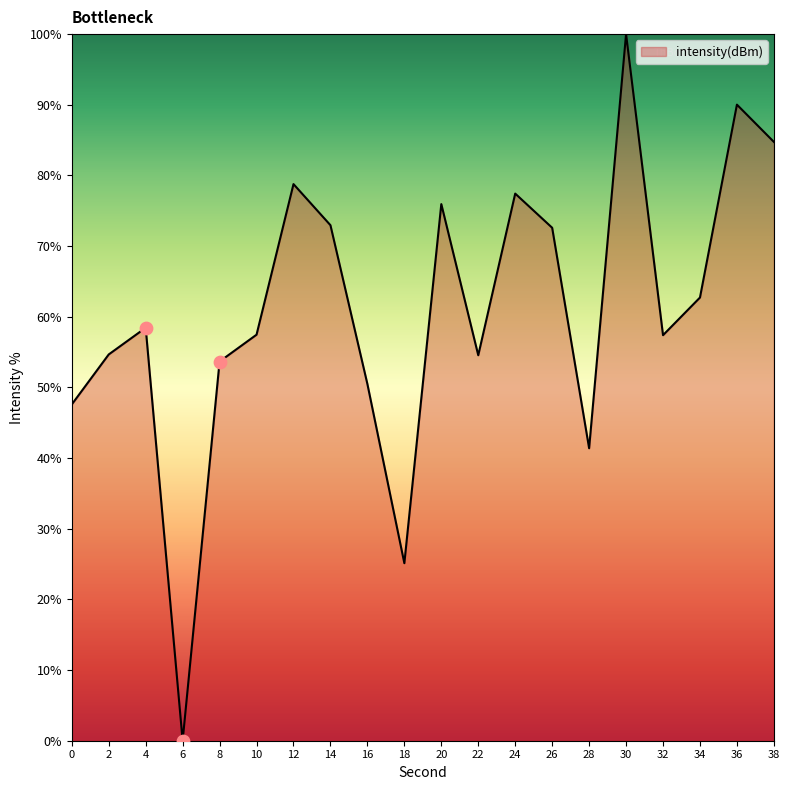

What is the change in value from 16 to 18?

-25.4